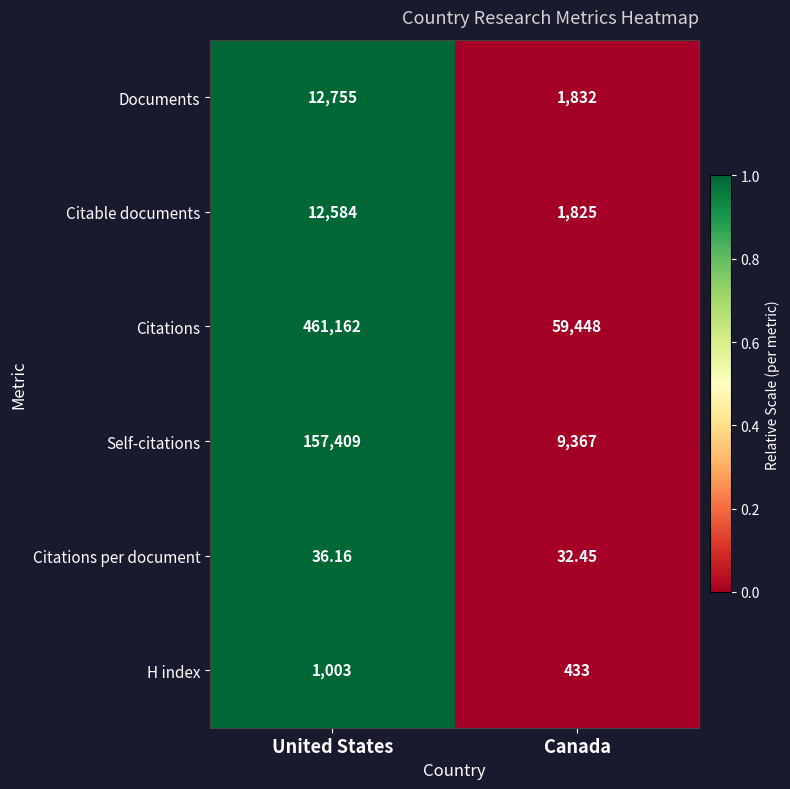

Is the value of H index at Canada greater than the value of Citations at Canada?

No